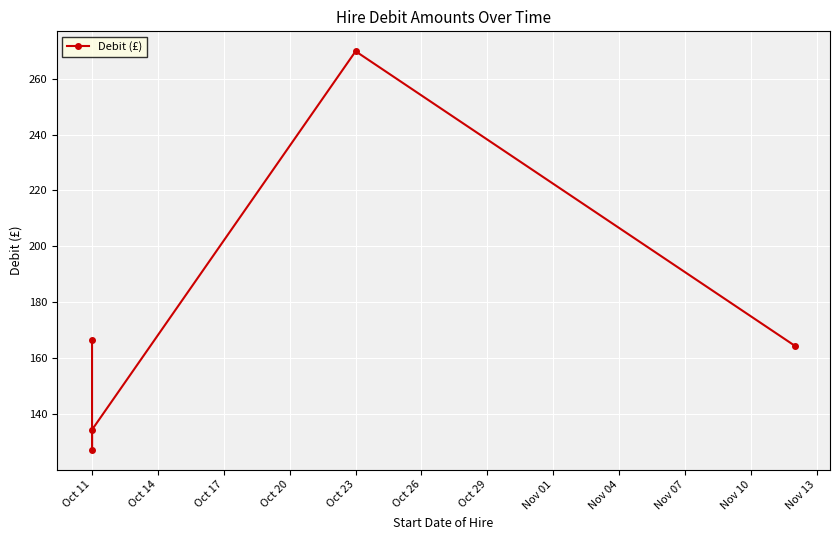

What is the value of the 1st point from the left?

166.6